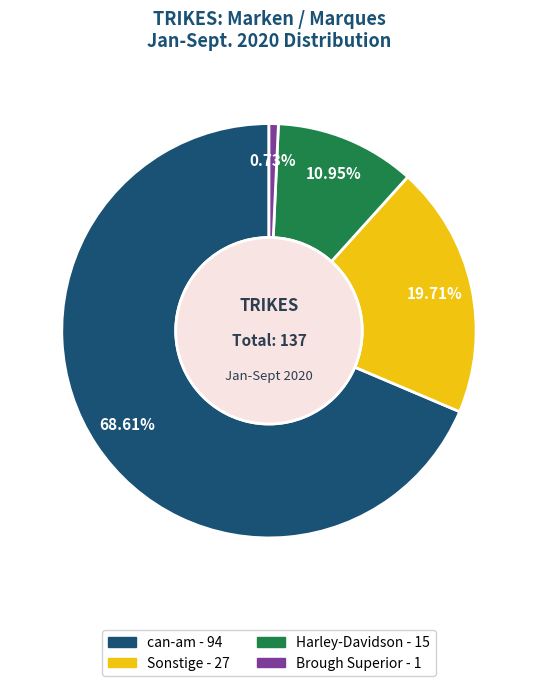

To the nearest percent, what portion does Harley-Davidson represent?

11%